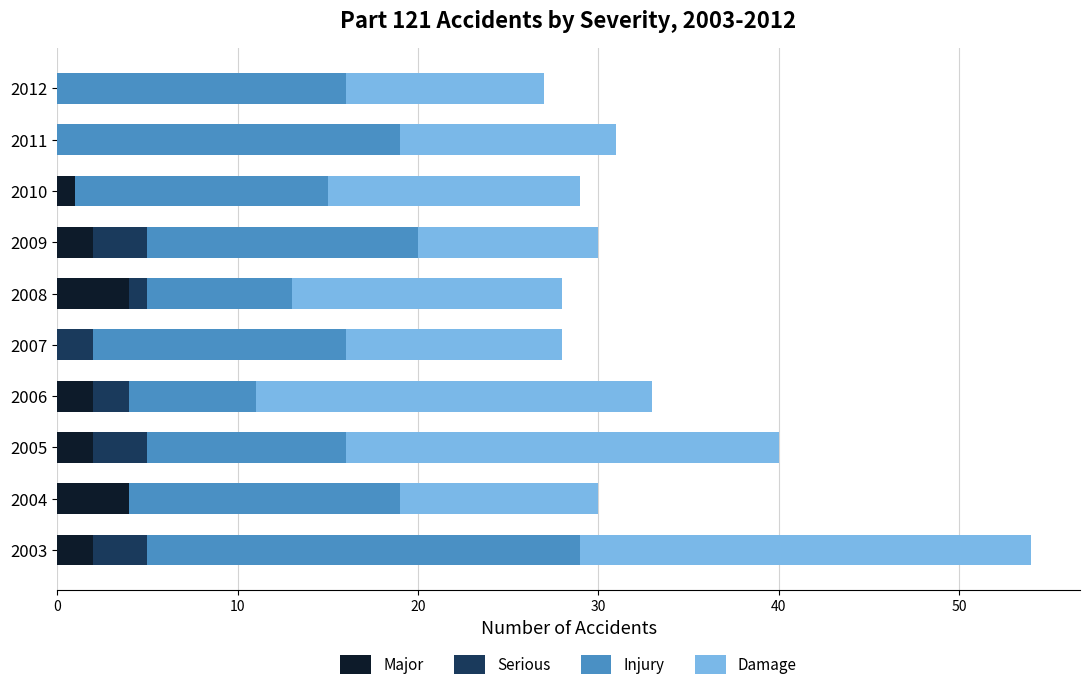

The Major series shows 7 at 2004. True or false?

False